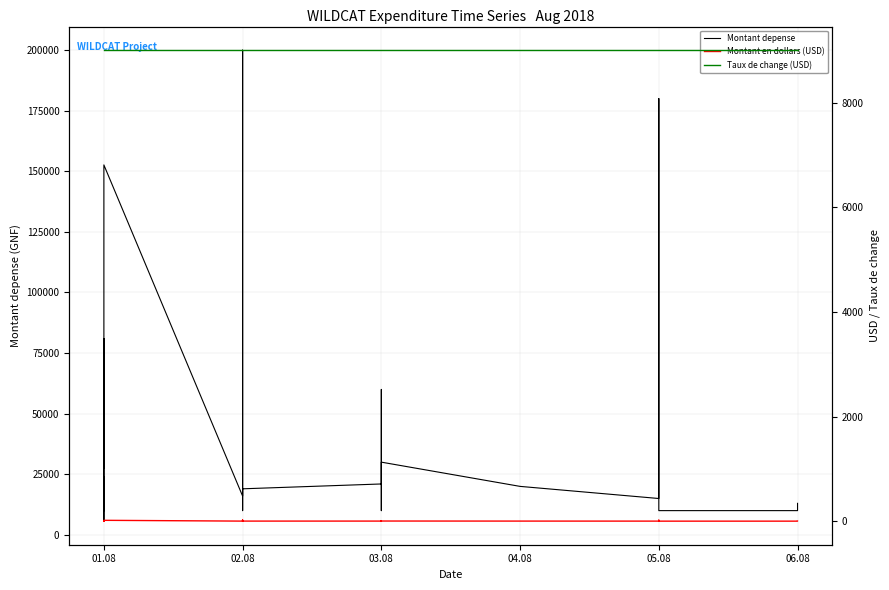

How many lines are shown in the chart?

3